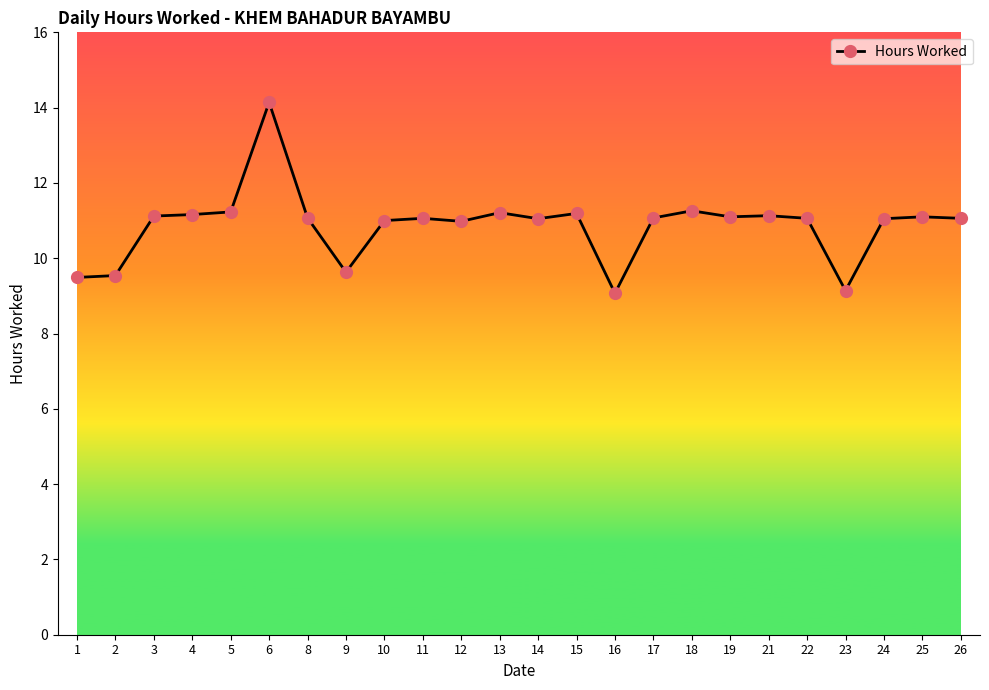

What is the value of the 16th point from the left?

11.1